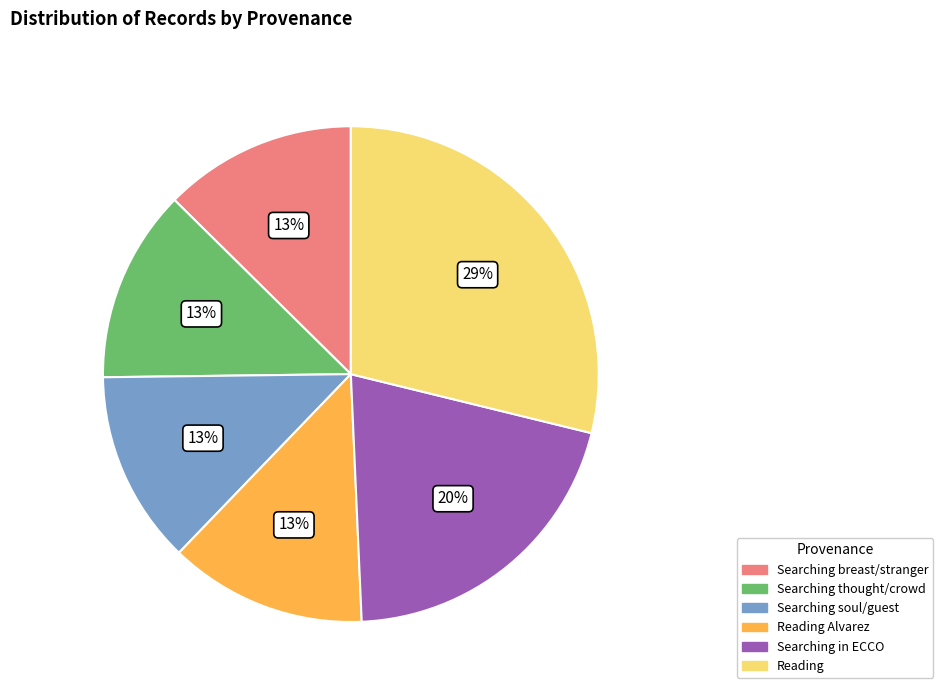

To the nearest percent, what is the difference between the largest and smallest slice percentages?

16%